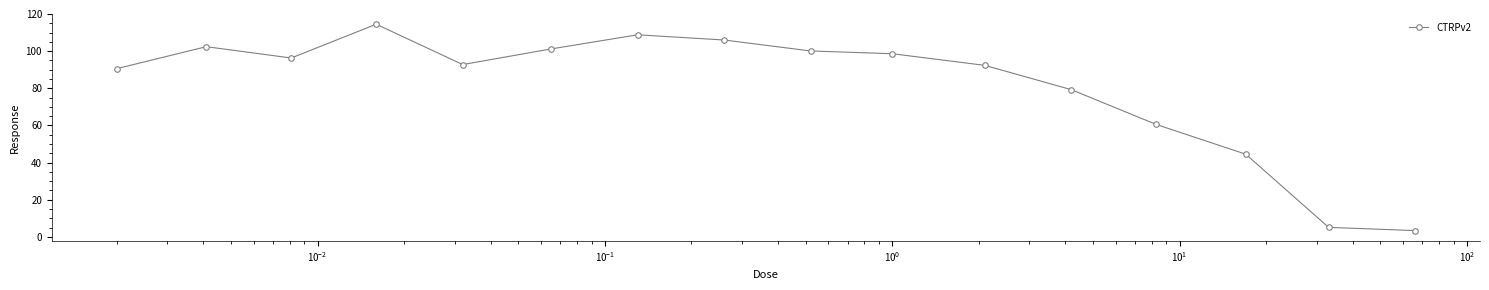

What is the value of the 7th point from the left?

108.8